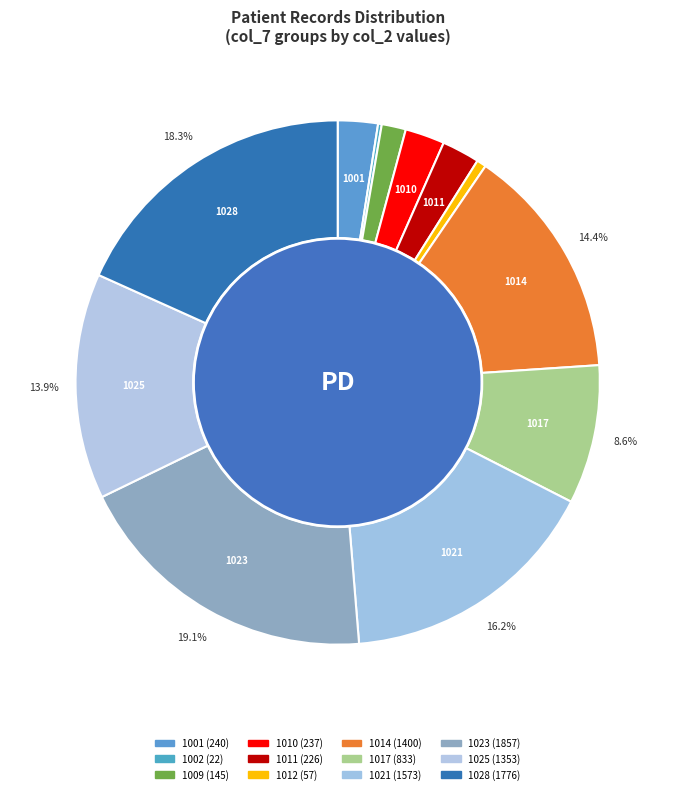

The g10_3 slice represents 11% of the pie. True or false?

False